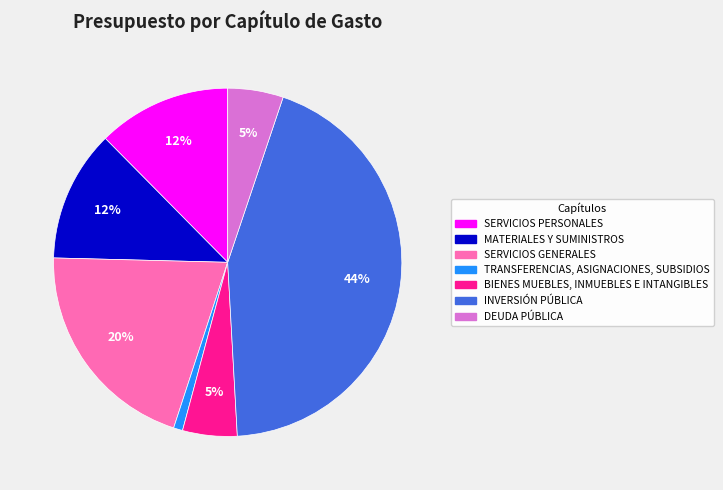

To the nearest percent, what portion does BIENES MUEBLES, INMUEBLES E INTANGIBLES represent?

5%